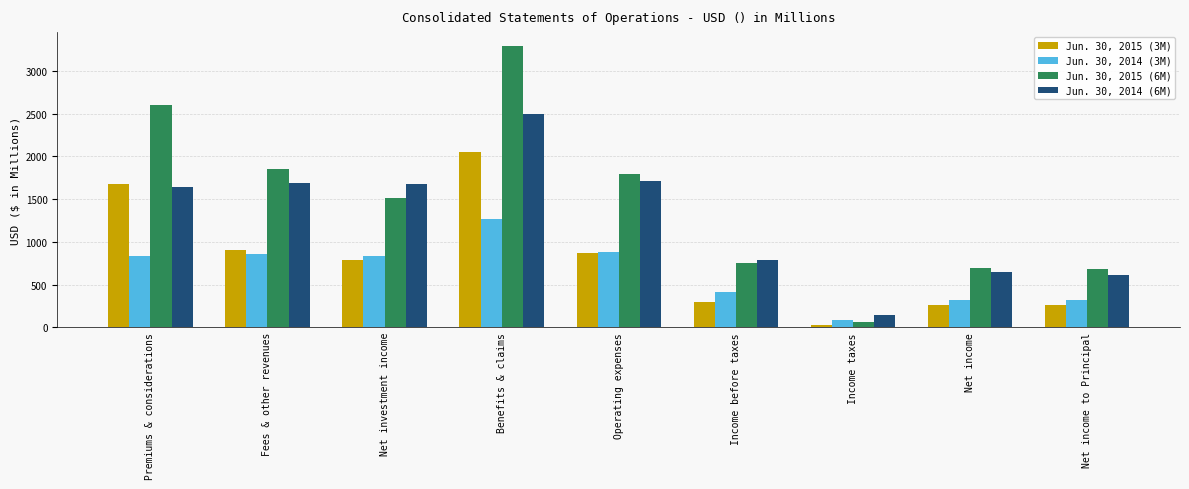

True or false: Jun. 30, 2014 (6M) has a value of 783.9 at Income before taxes.

True